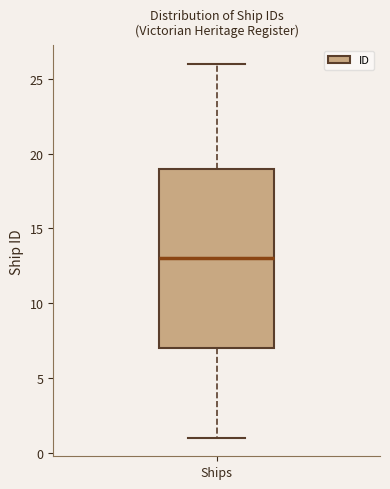

Read this box plot against the y-axis: the position of the median line, the range covered by the box, and the ends of both whiskers. The values are not printed on the chart, so give them approximately, as read against the axis.

median 13, box 7 to 19, whiskers 1 to 26